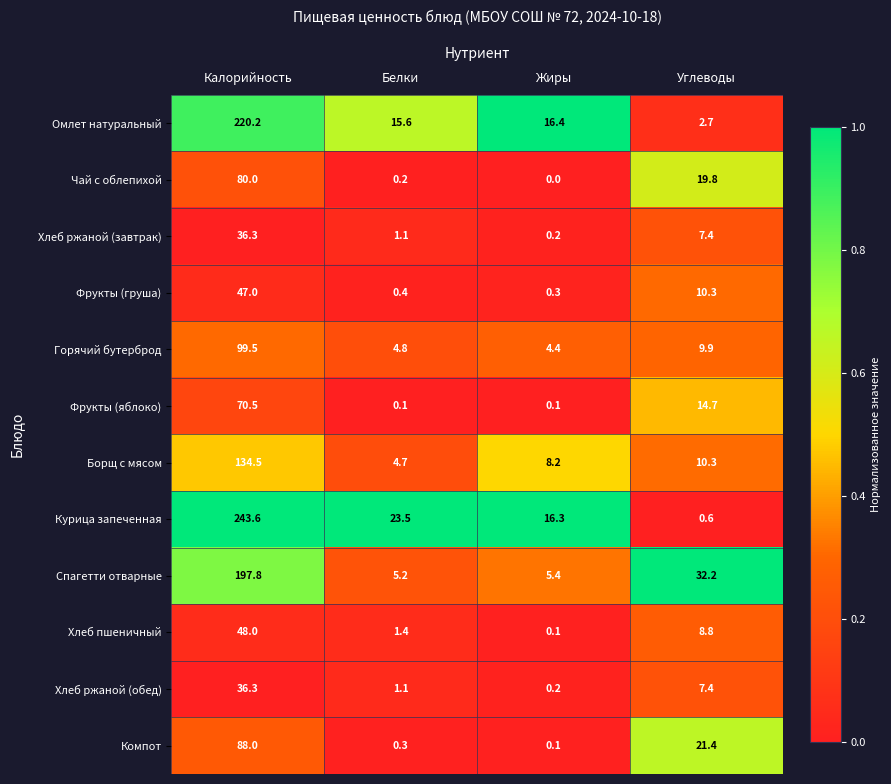

What is the sum of the Хлеб пшеничный values at Углеводы and Белки?

10.2